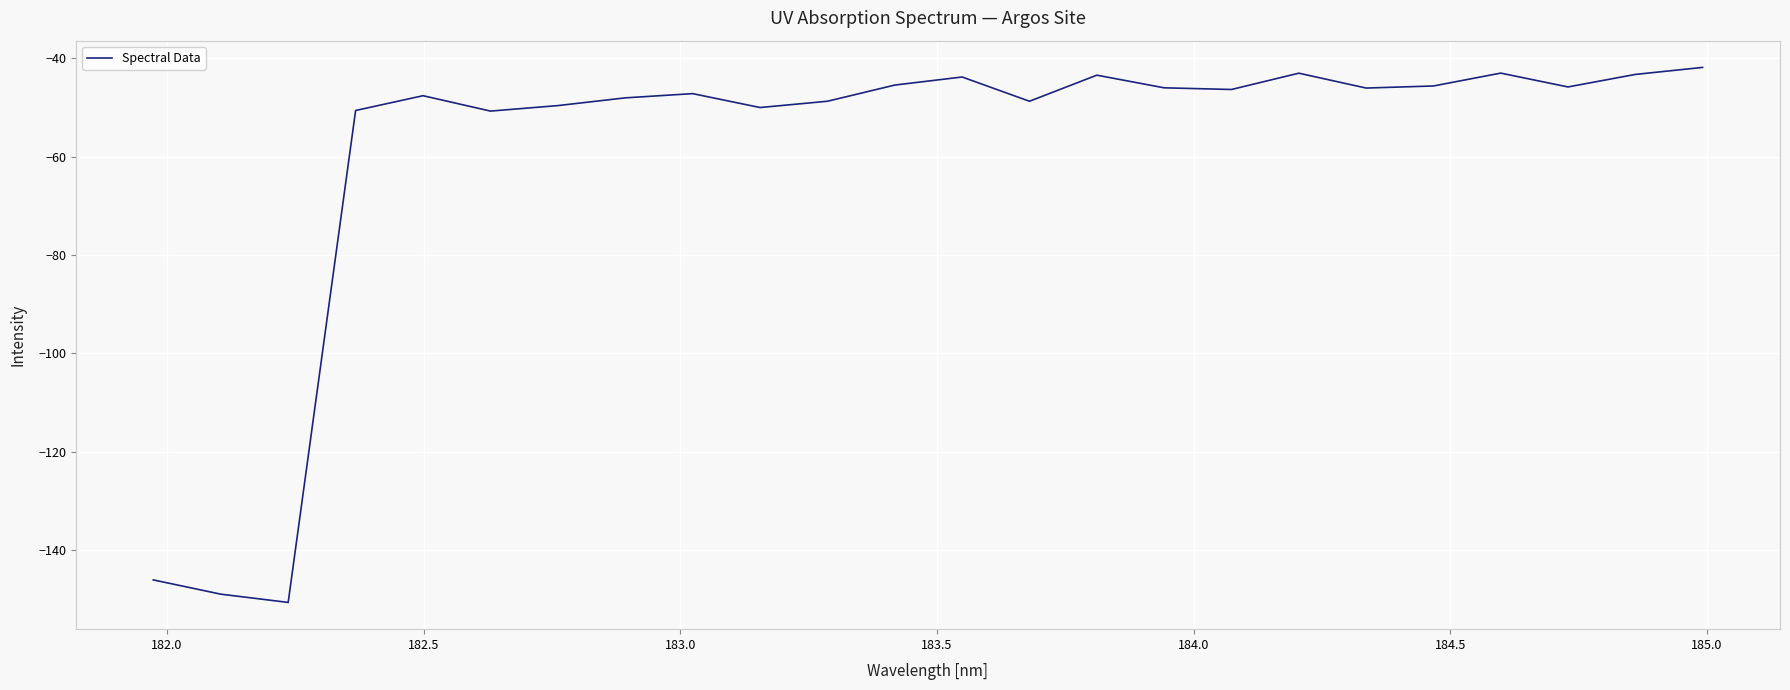

What is the smallest value displayed?

-150.7